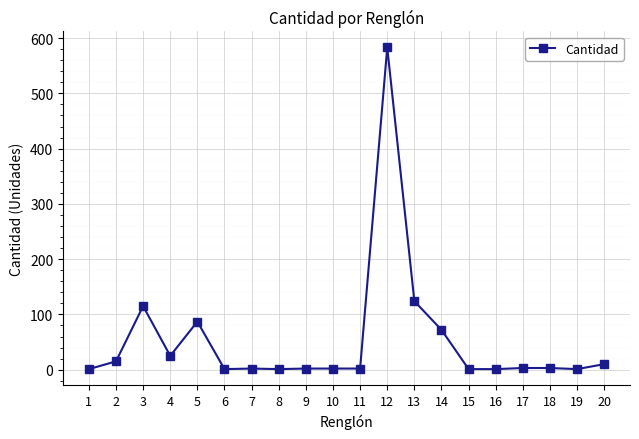

True or false: the data has more than 1 interior local peaks.

True